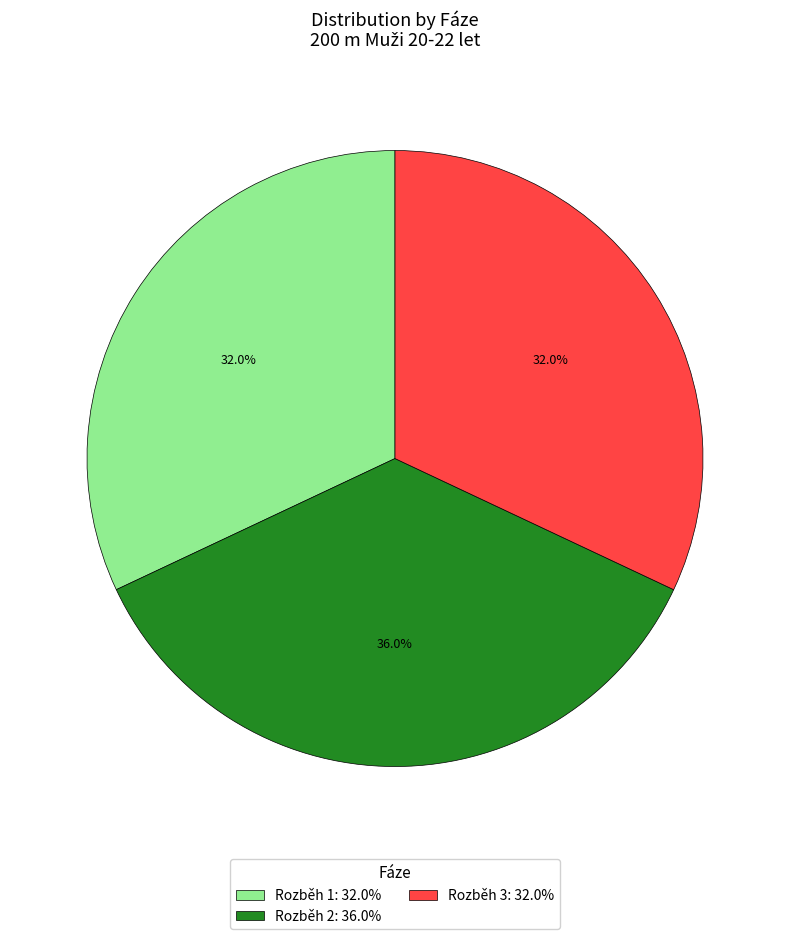

What percentage is the Rozběh 2 slice, to the nearest percent?

36%